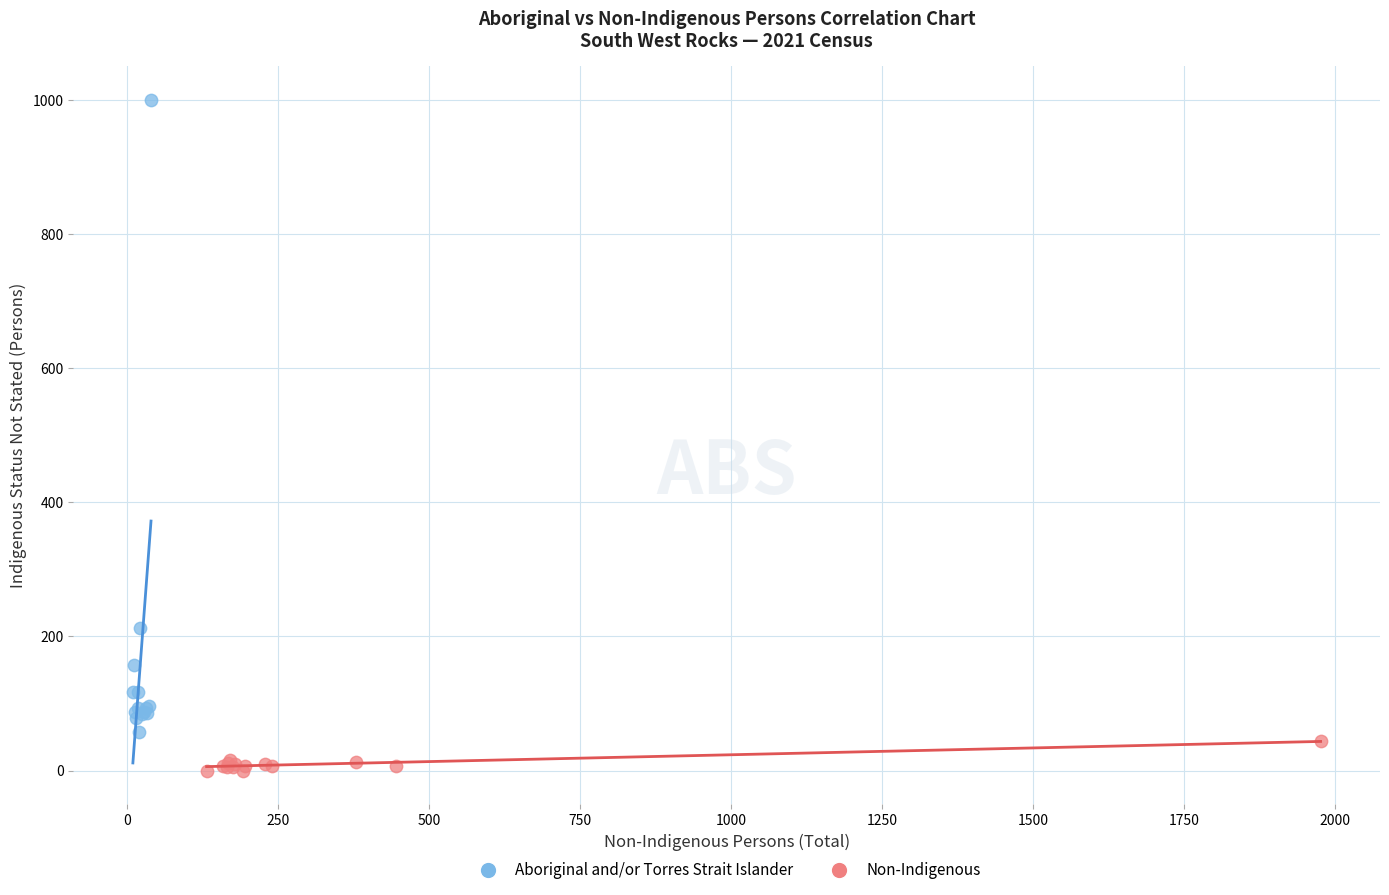

Which series contains the highest Y value?

Aboriginal and/or Torres Strait Islander